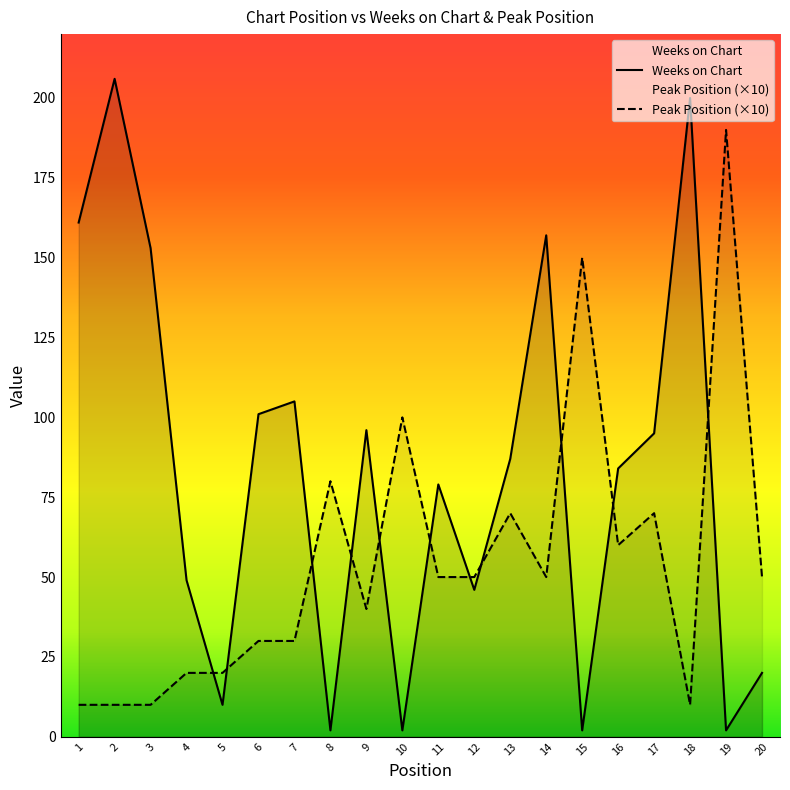

At which category is the sum across all series the highest?

2